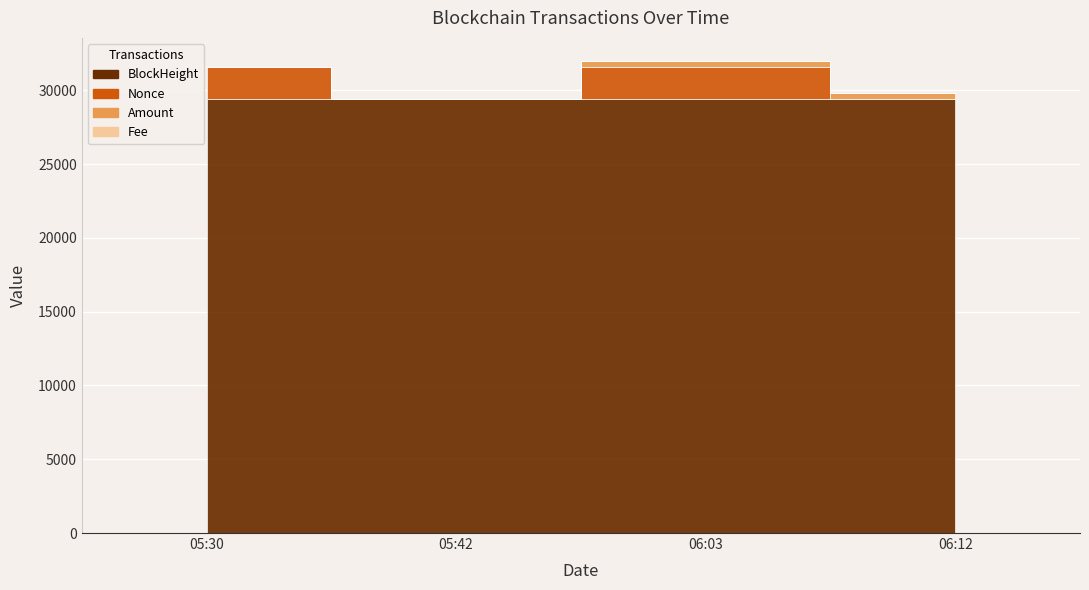

How many values in the Nonce series are below 2146?

2